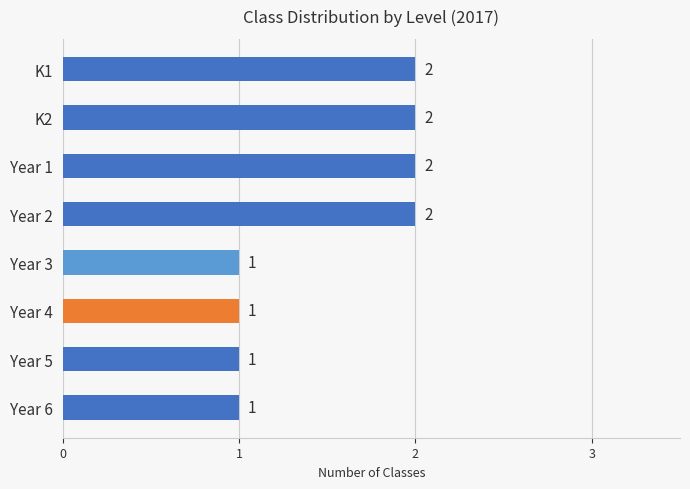

How many distinct data groups are displayed?

1